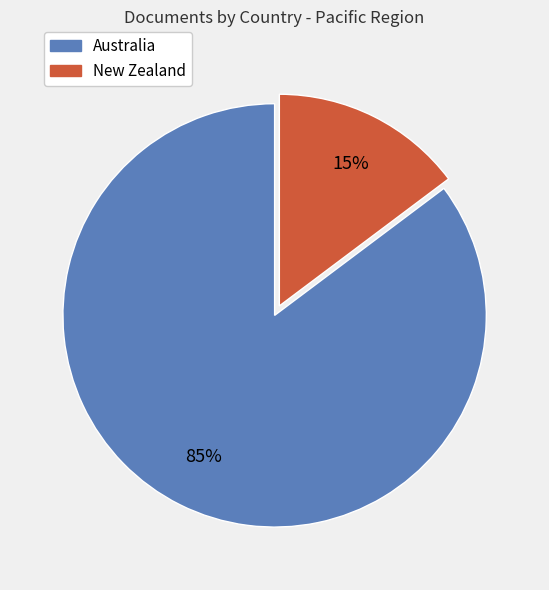

To the nearest percent, what is the combined percentage of Australia and New Zealand?

100%